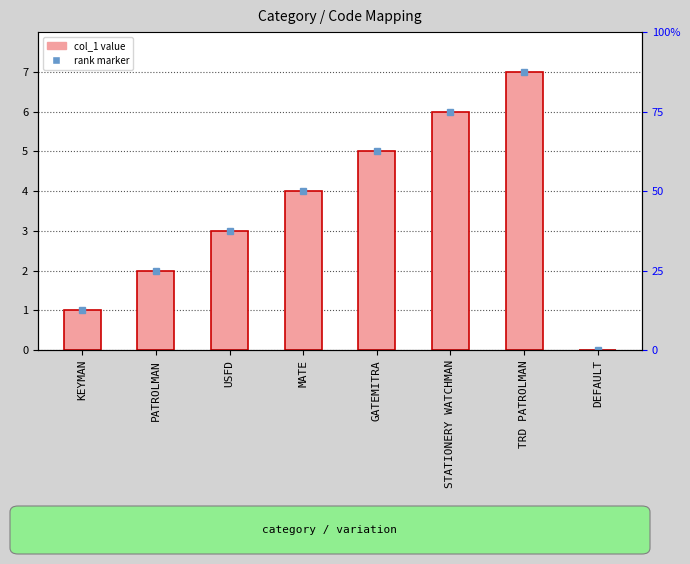

How many bars are there in total?

8